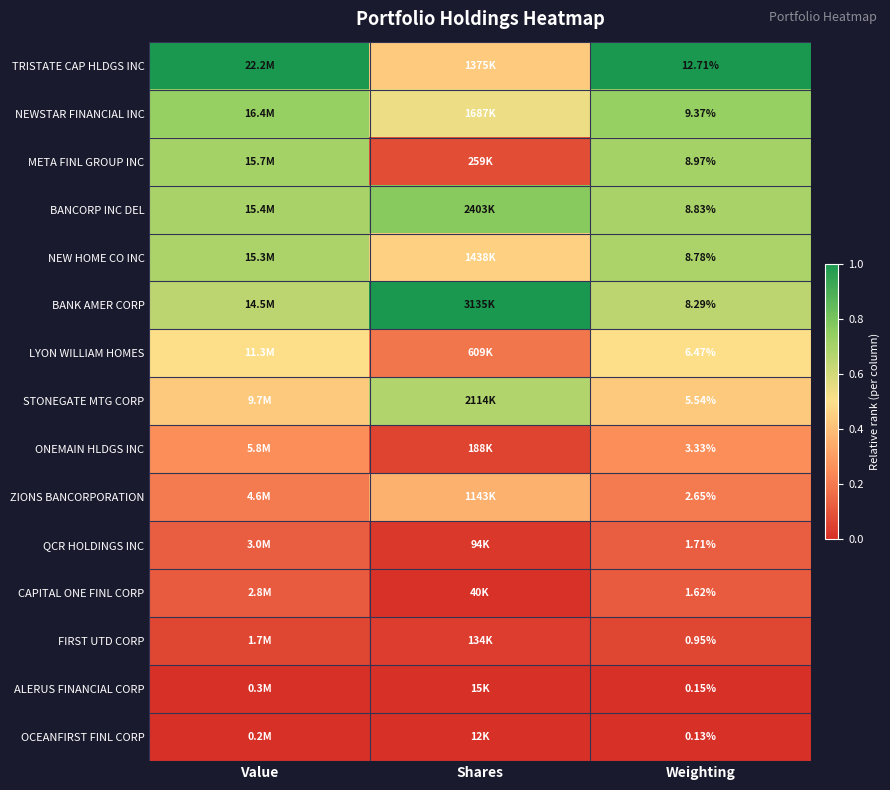

At Weighting, list the series in order from largest to smallest.

TRISTATE CAP HLDGS INC, NEWSTAR FINANCIAL INC, META FINL GROUP INC, BANCORP INC DEL, NEW HOME CO INC, BANK AMER CORP, LYON WILLIAM HOMES, STONEGATE MTG CORP, ONEMAIN HLDGS INC, ZIONS BANCORPORATION, QCR HOLDINGS INC, CAPITAL ONE FINL CORP, FIRST UTD CORP, ALERUS FINANCIAL CORP, OCEANFIRST FINL CORP